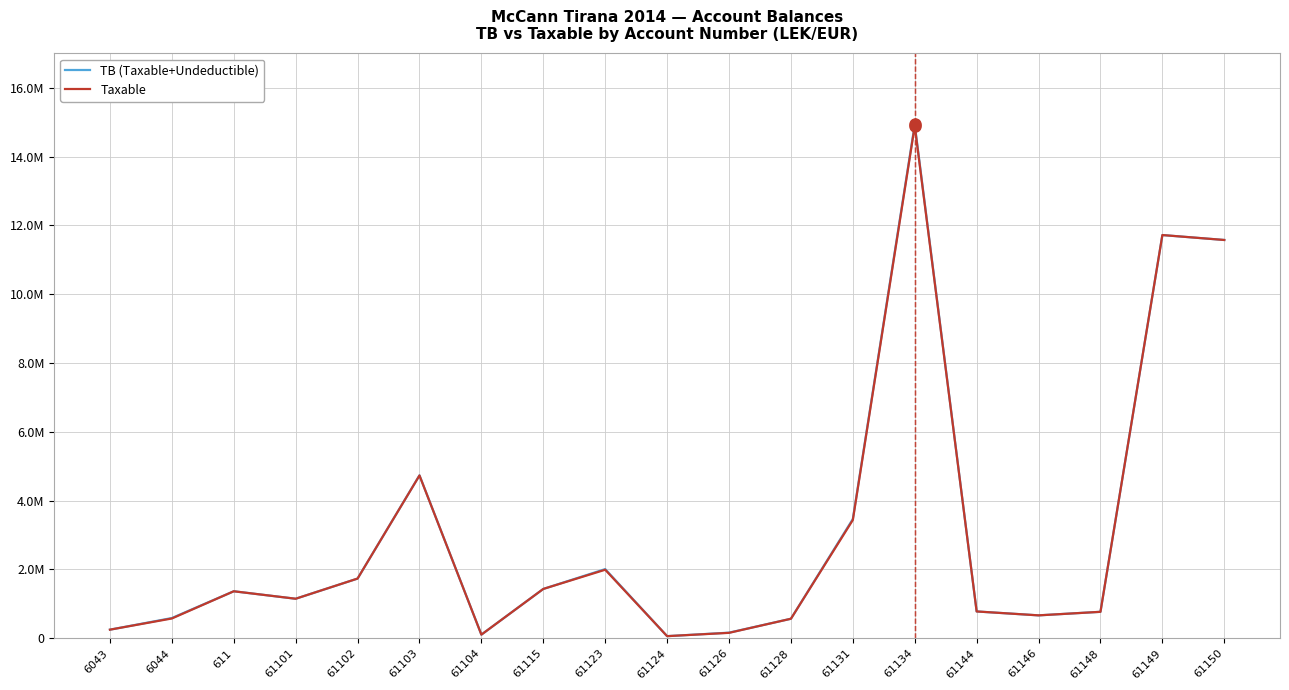

Is this an area chart (filled region under the line)?

No